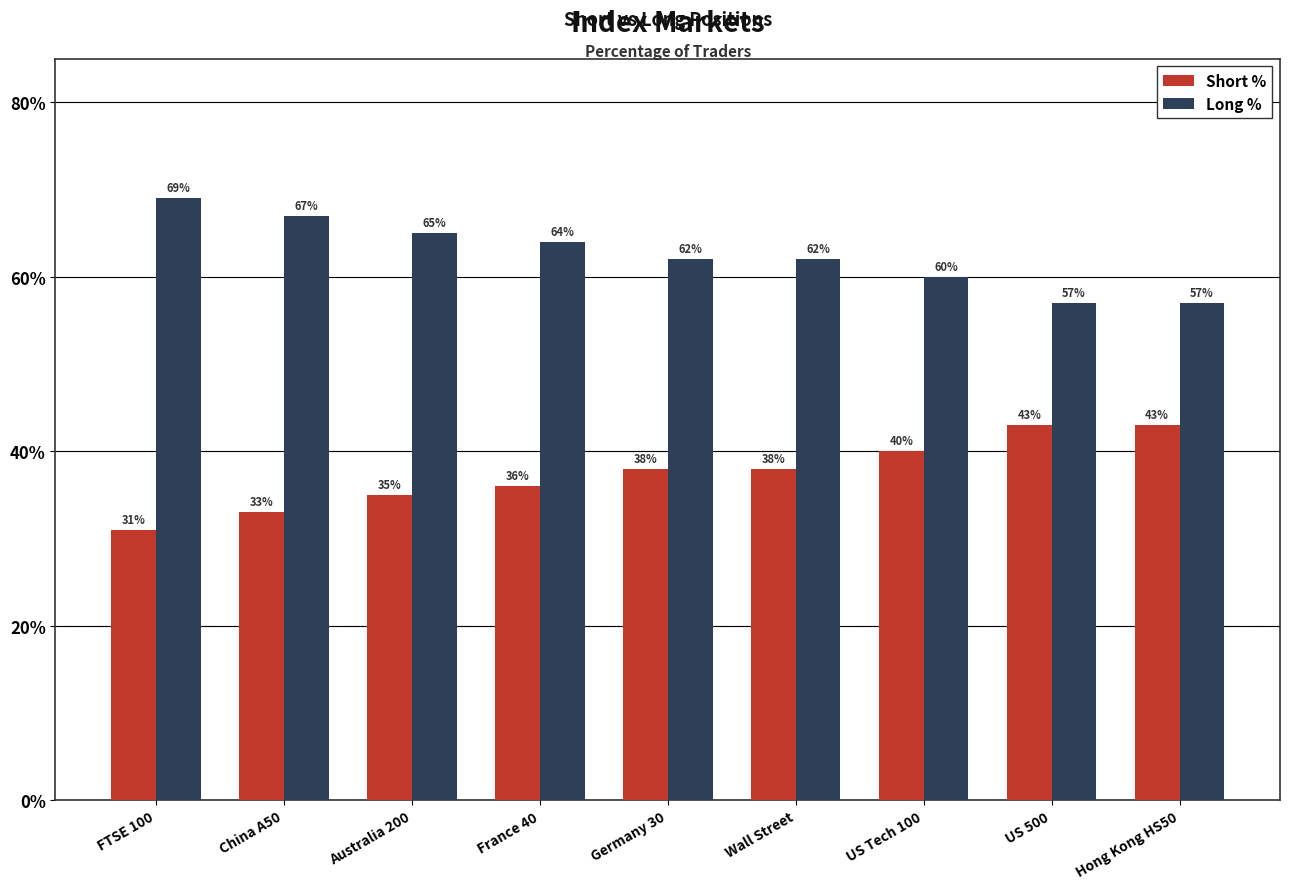

Is the value of Short % at Wall Street greater than the value of Long % at Germany 30?

No